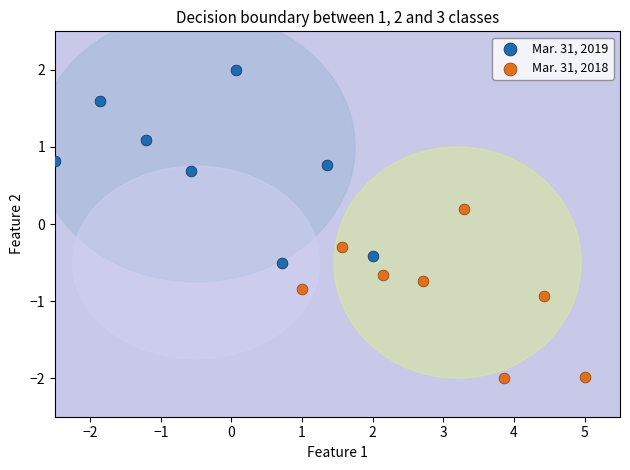

What are all the series names shown in the legend?

Mar. 31, 2019, Mar. 31, 2018